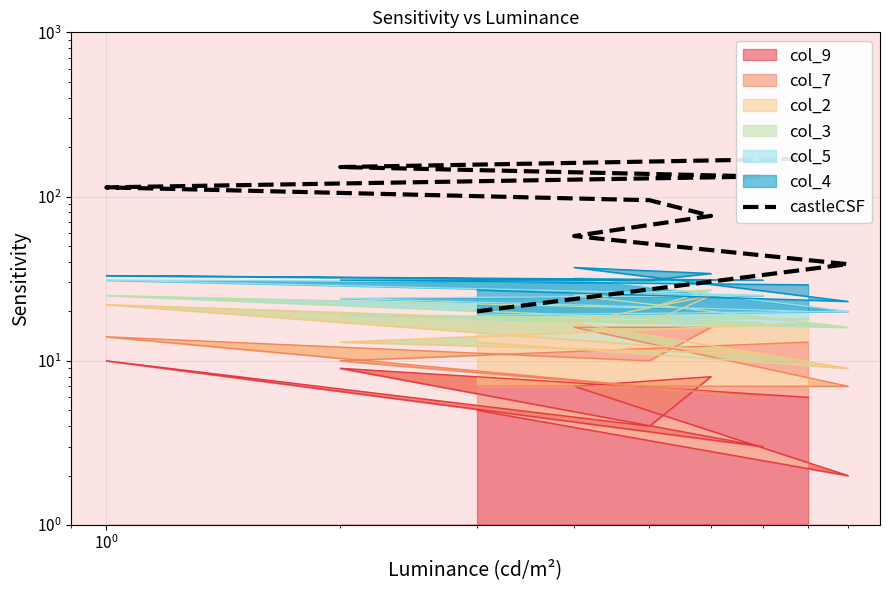

What is the difference between the second highest and minimum values?

131.2